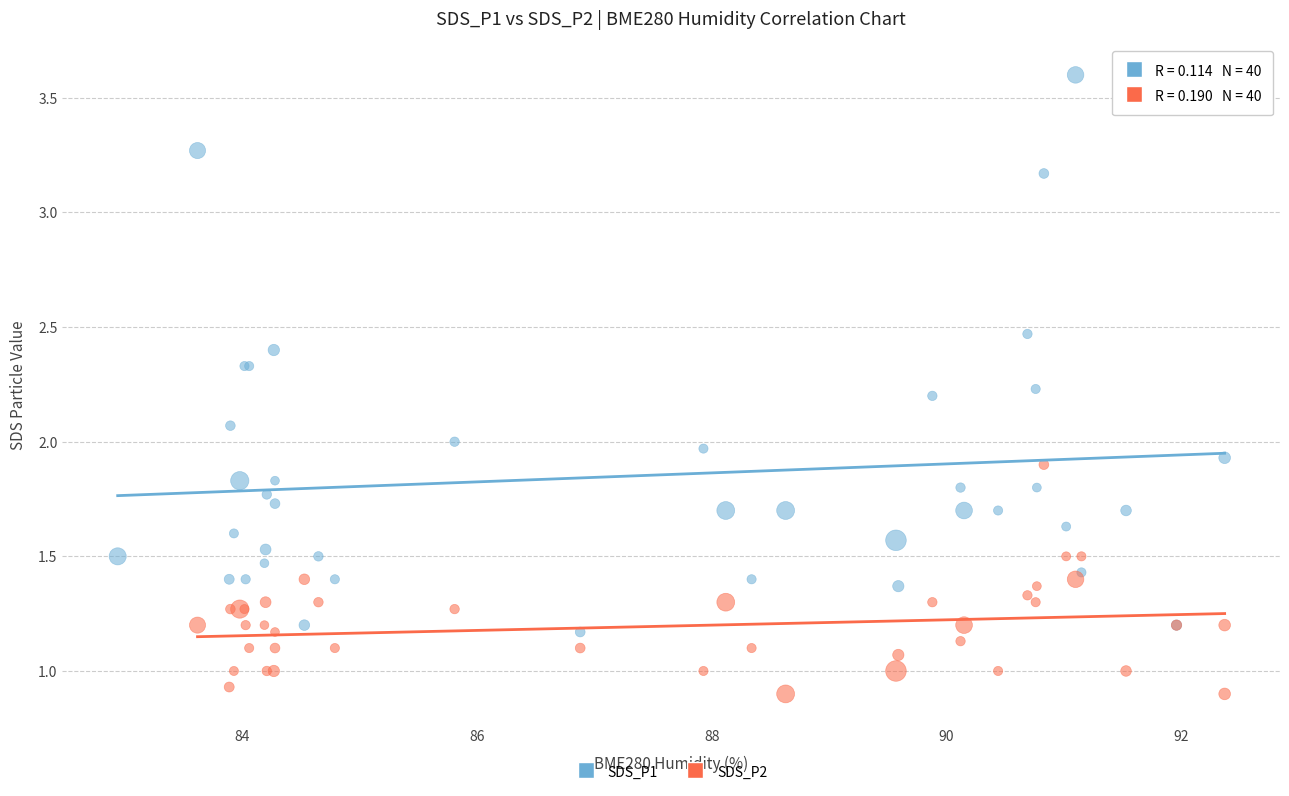

Which series reaches the maximum Y coordinate?

SDS_P1